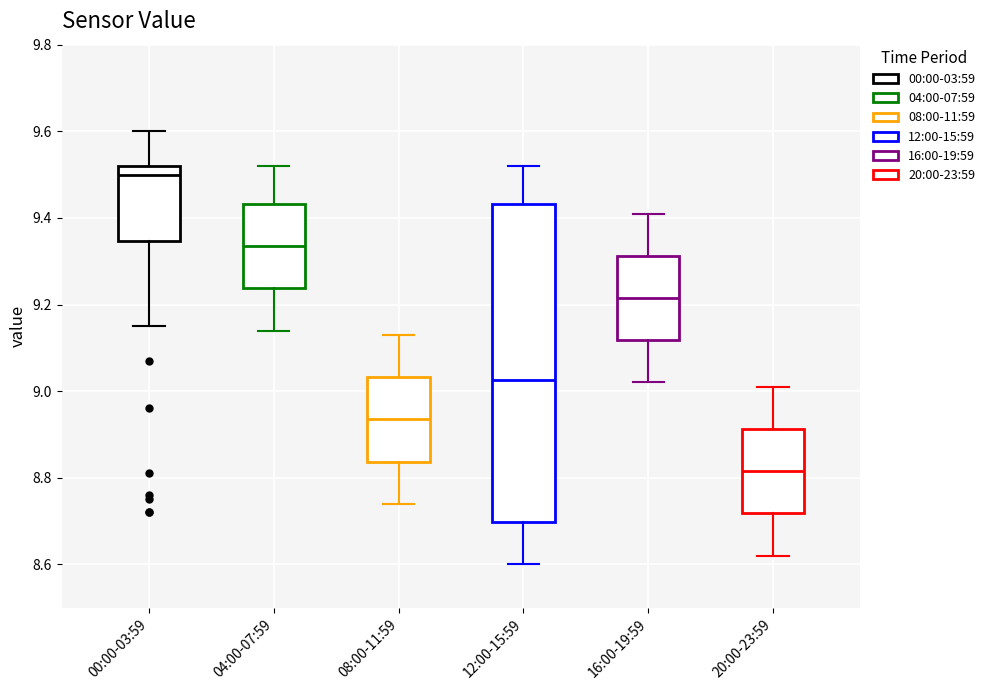

Where does the lower whisker of the box for 00:00-03:59 end on the y-axis? The values are not printed on the chart, so give them approximately, as read against the axis.

9.16